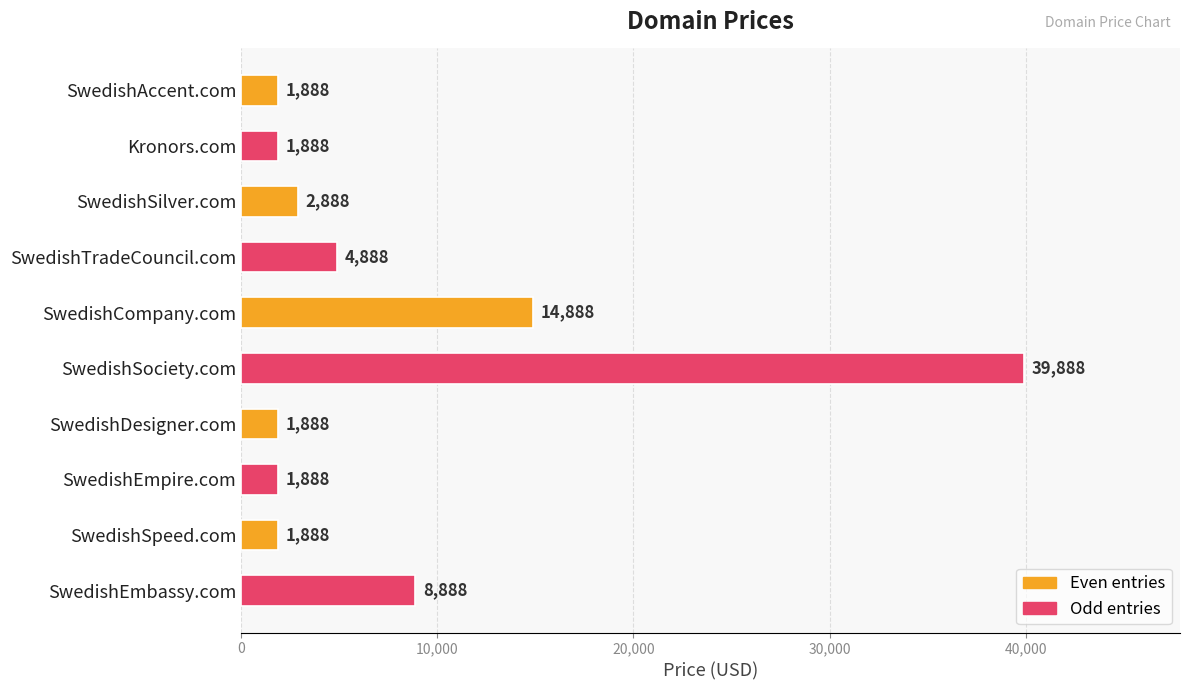

What is the smallest value displayed?

1888